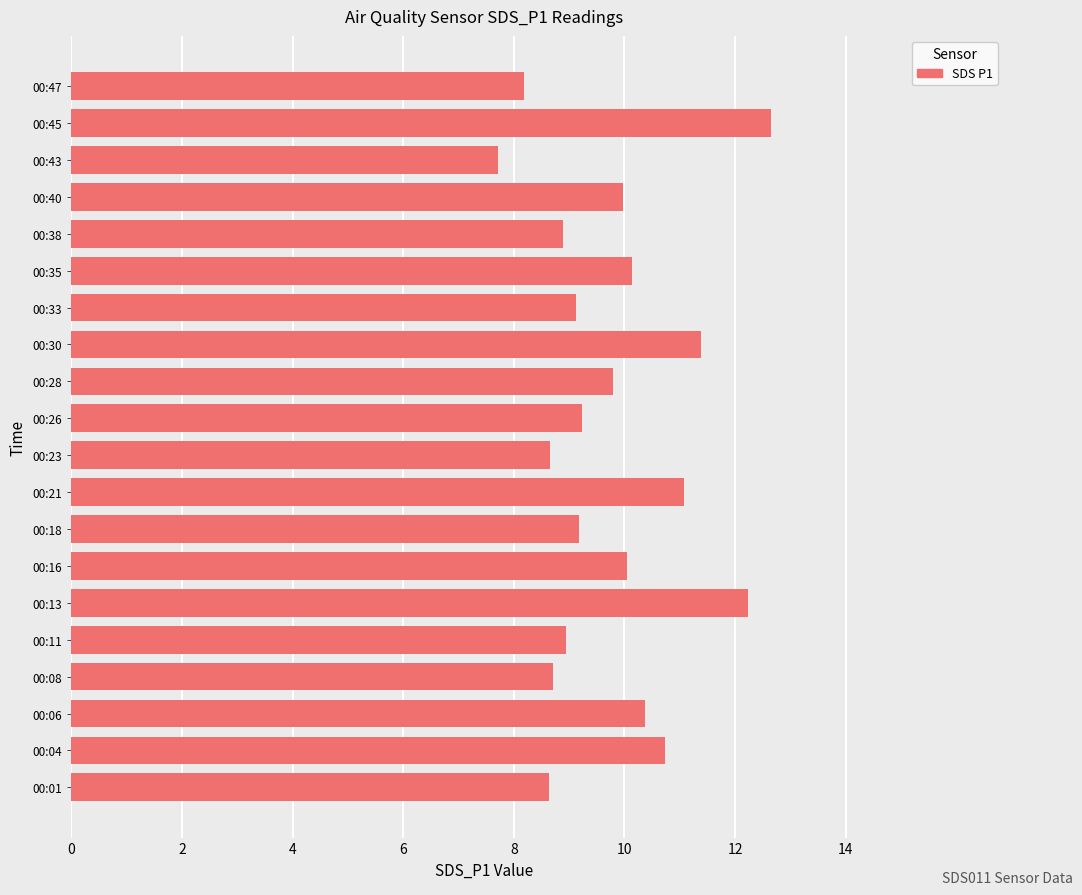

How many series are shown in this chart?

1